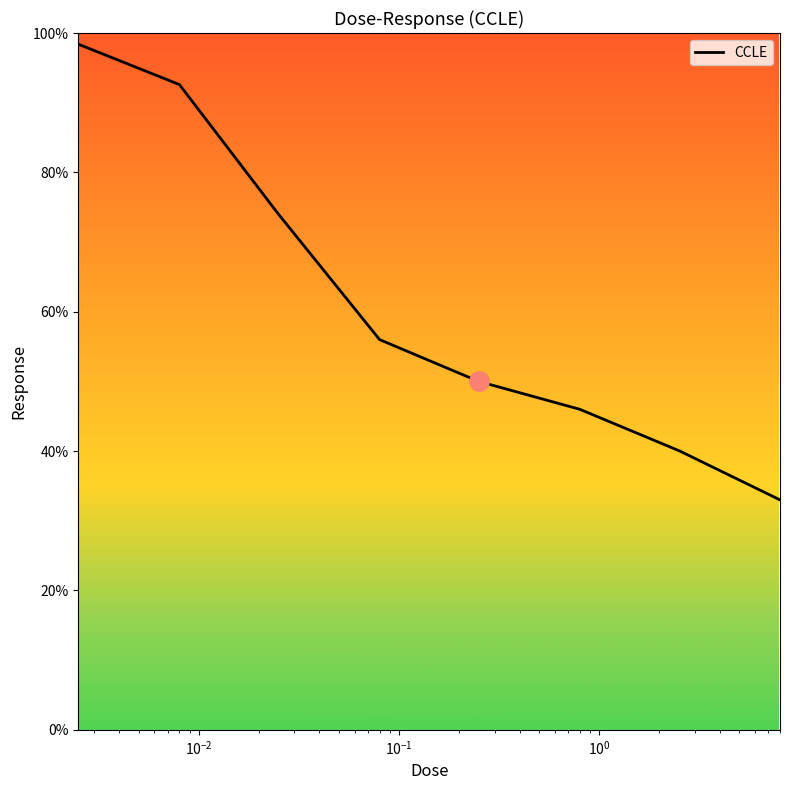

Reading left to right, extract all data points from this chart.

98.4	92.6	74.0	56.0	50.0	46.0	40.0	33.0